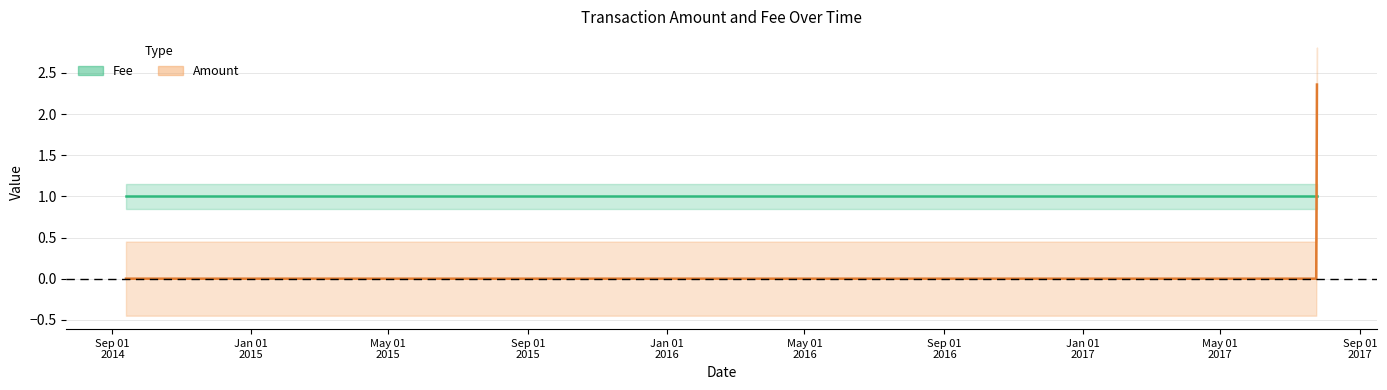

What position from the right is 2017-07-24 14:59:43?

2